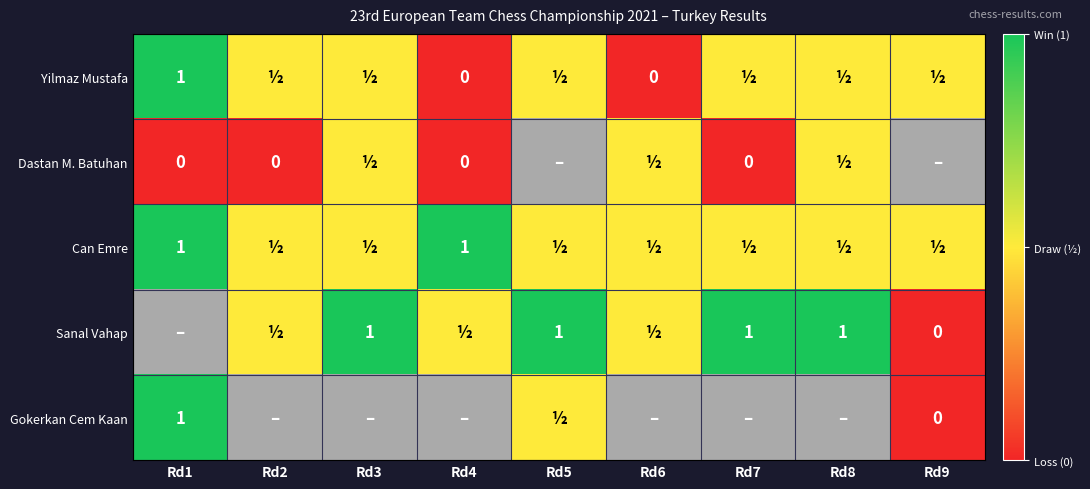

The value of Yilmaz Mustafa at Rd1 is 0.3. True or false?

False